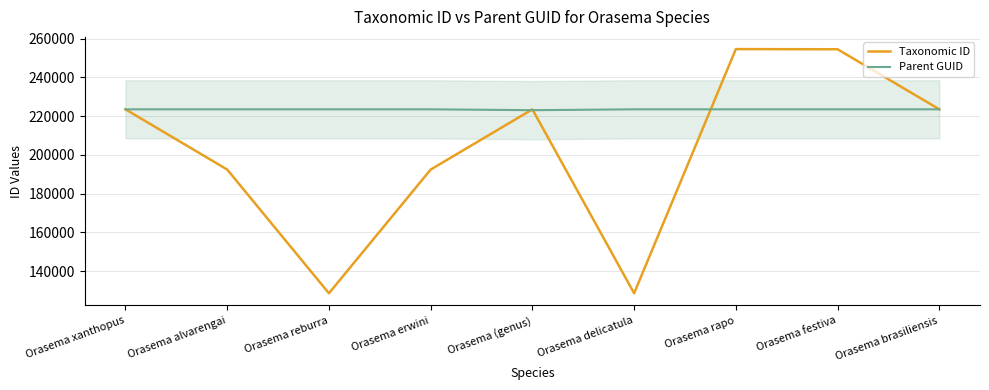

What is the lowest value of the Taxonomic ID series?

128621